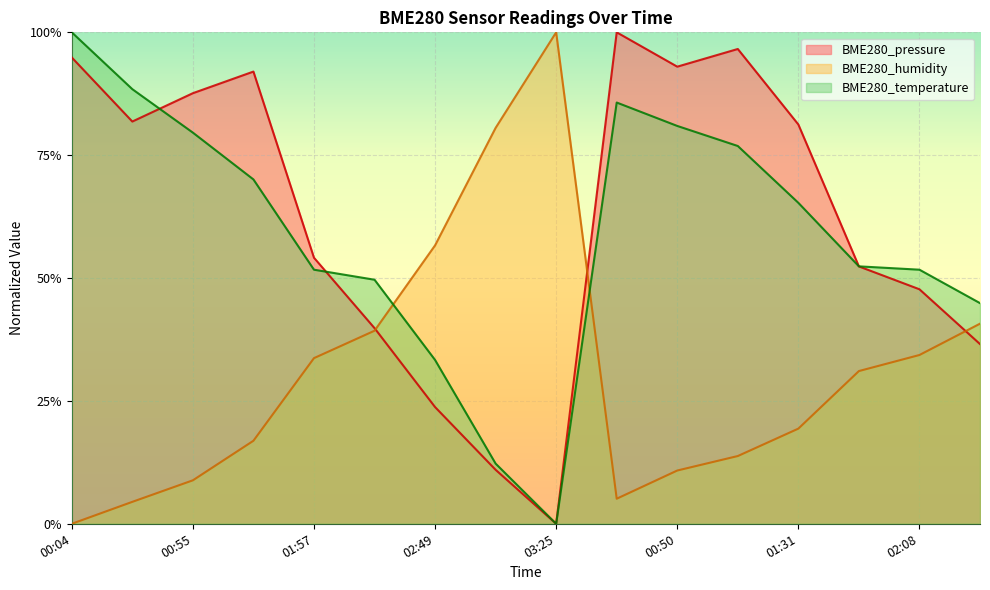

At which label does BME280_humidity reach its peak?

03:25